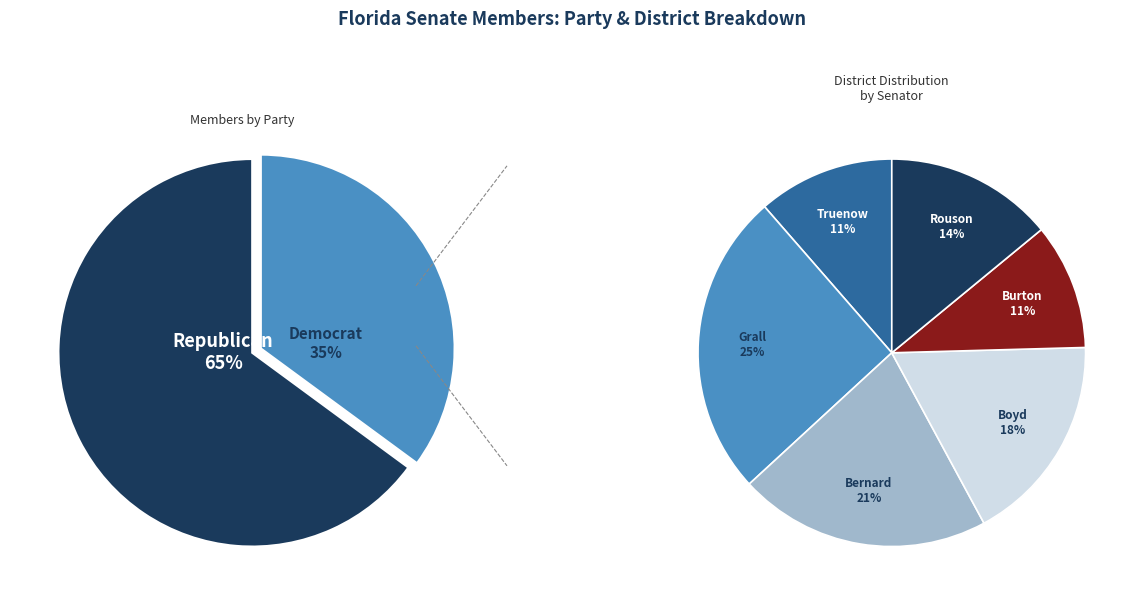

Is it true that Boyd is 18% of the pie?

True